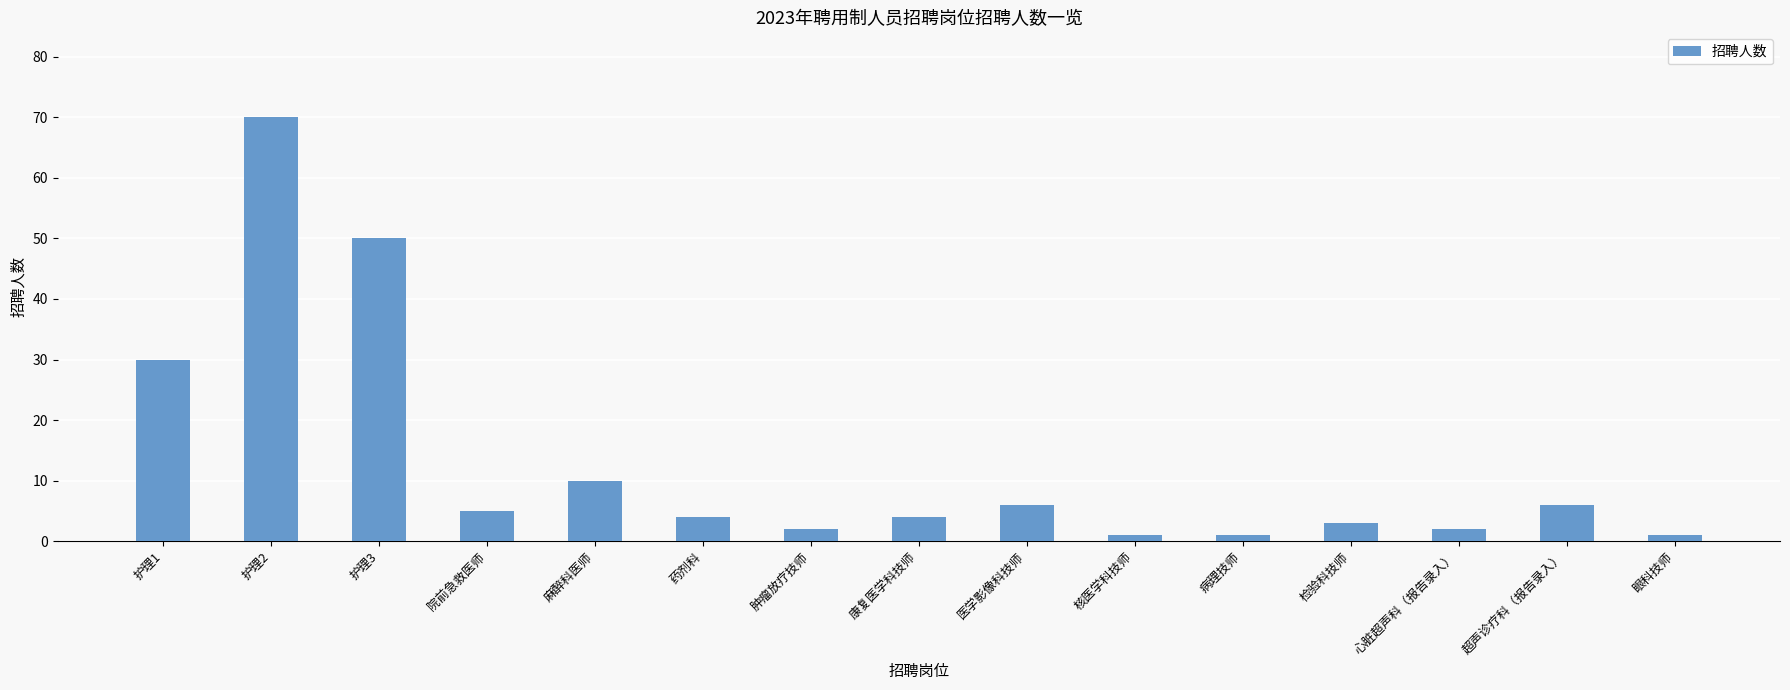

What is the maximum value shown in the chart?

70